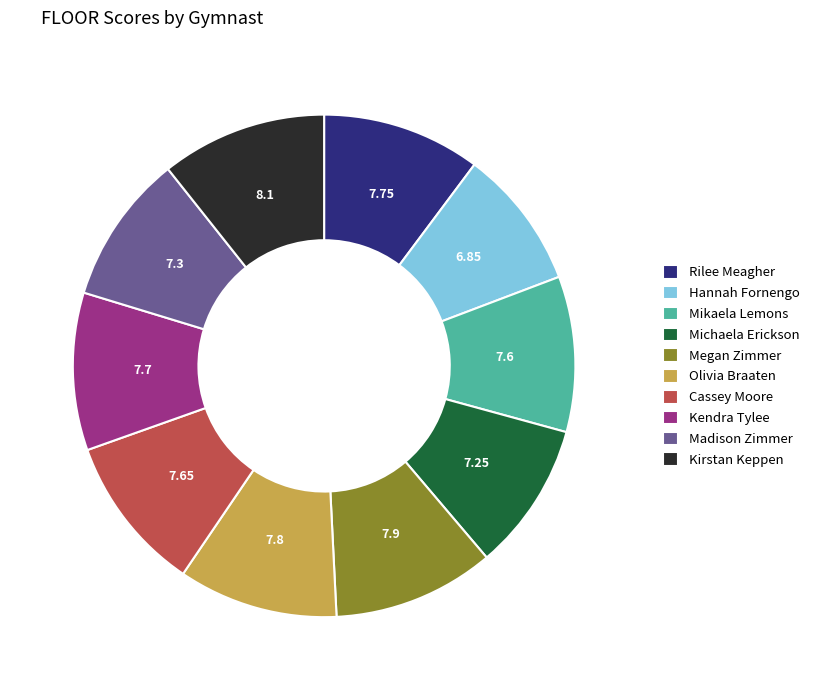

Does Michaela Erickson represent more than half of the total?

No